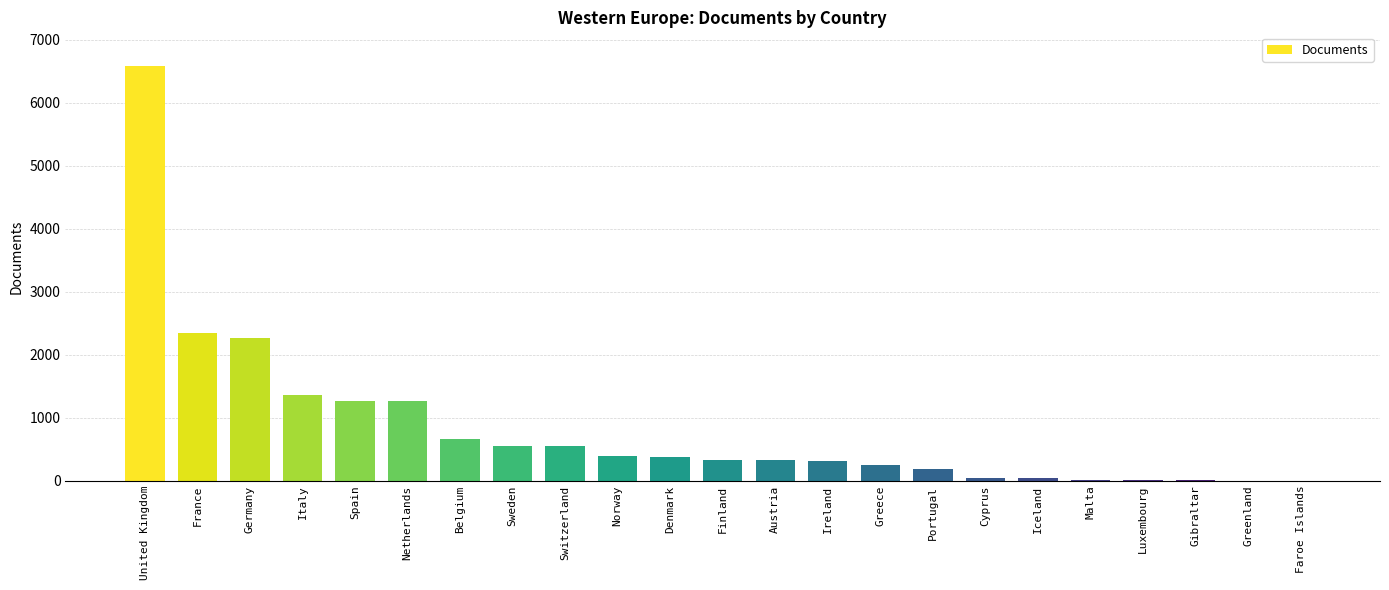

What is the approximate value at Norway, to the nearest 50?

400